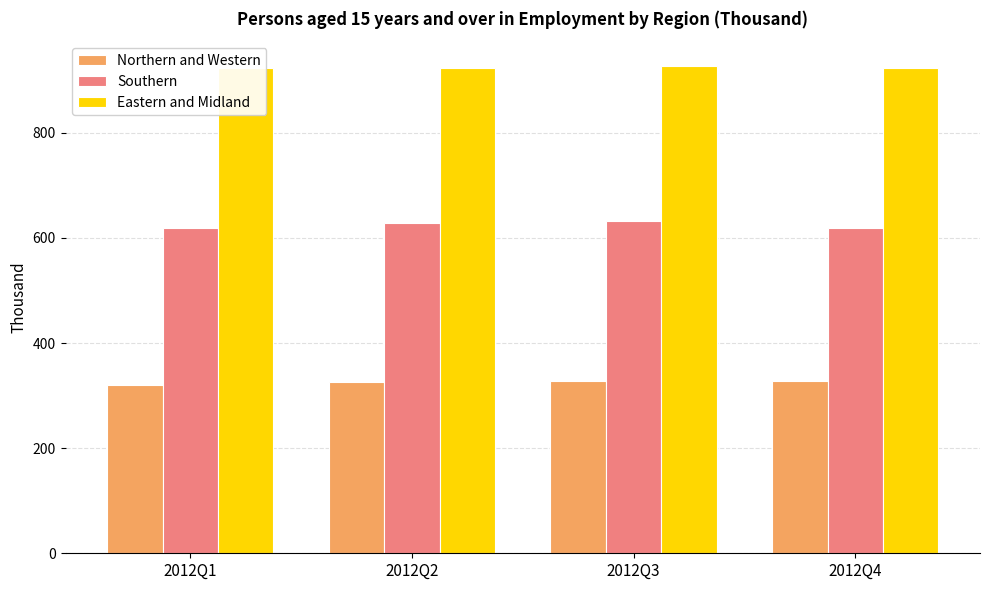

At which label is Northern and Western closest to 324?

2012Q2